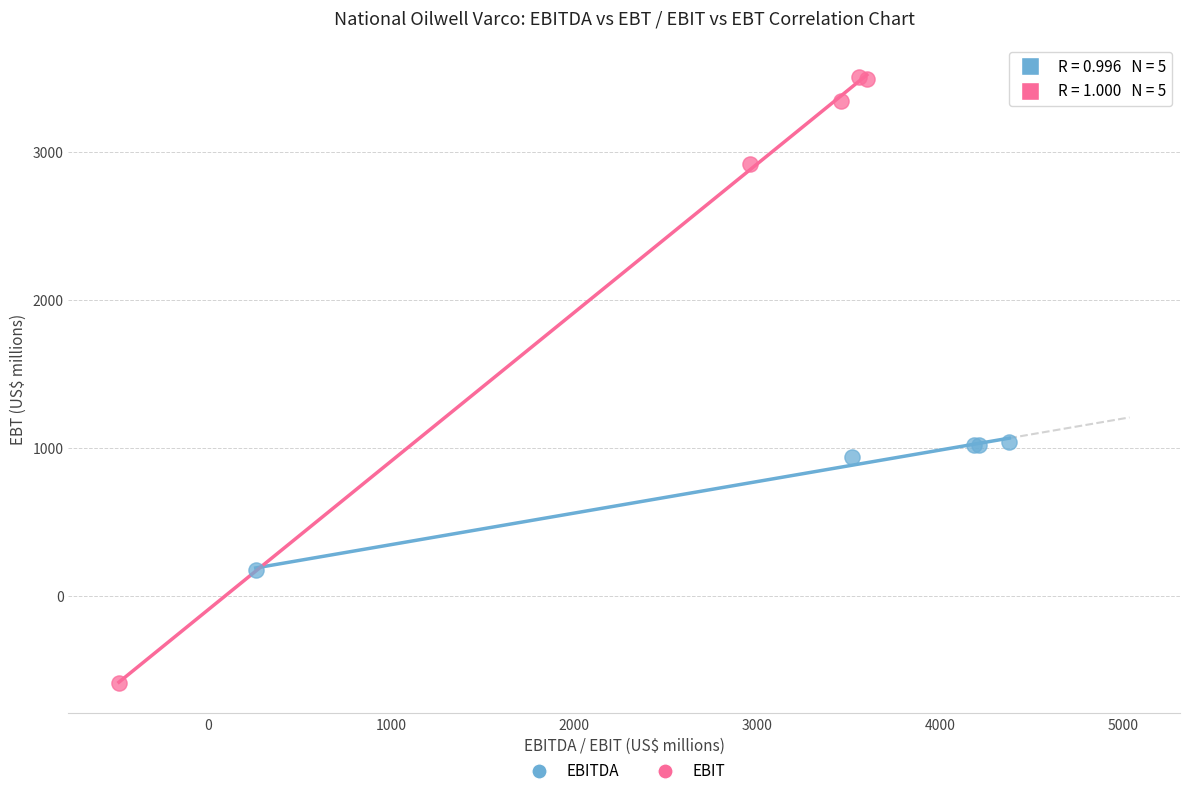

Which series contains the lowest Y value?

EBIT